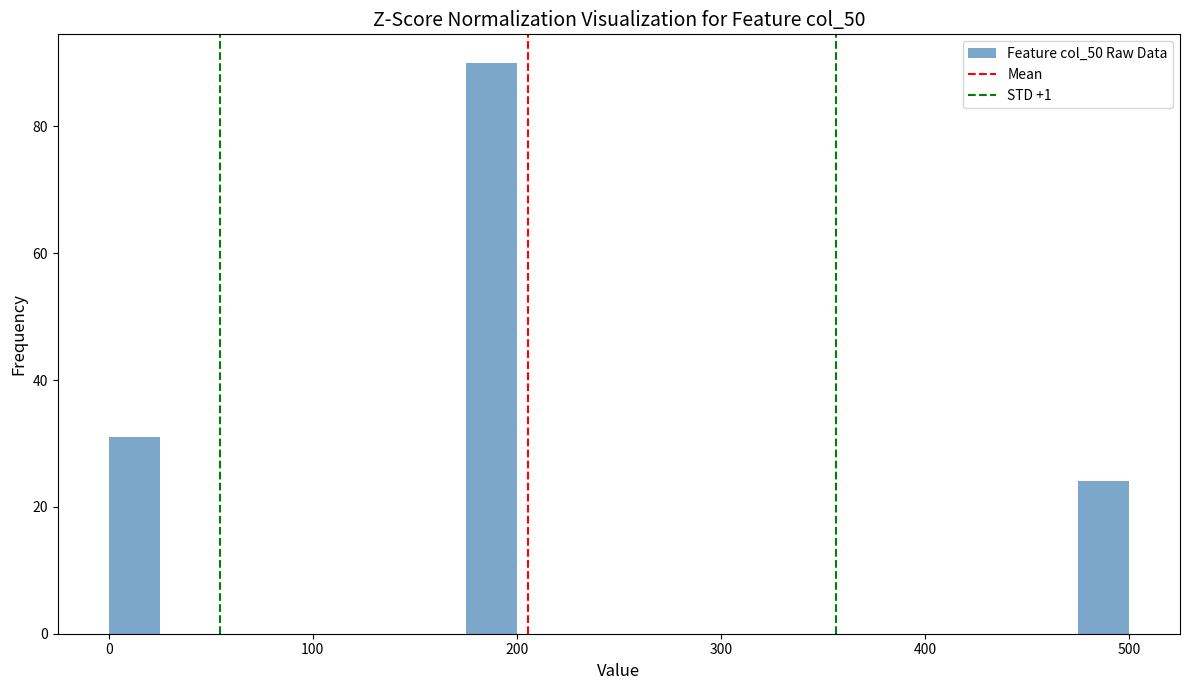

Read against the x-axis, roughly where is the centre of the tallest bar?

190